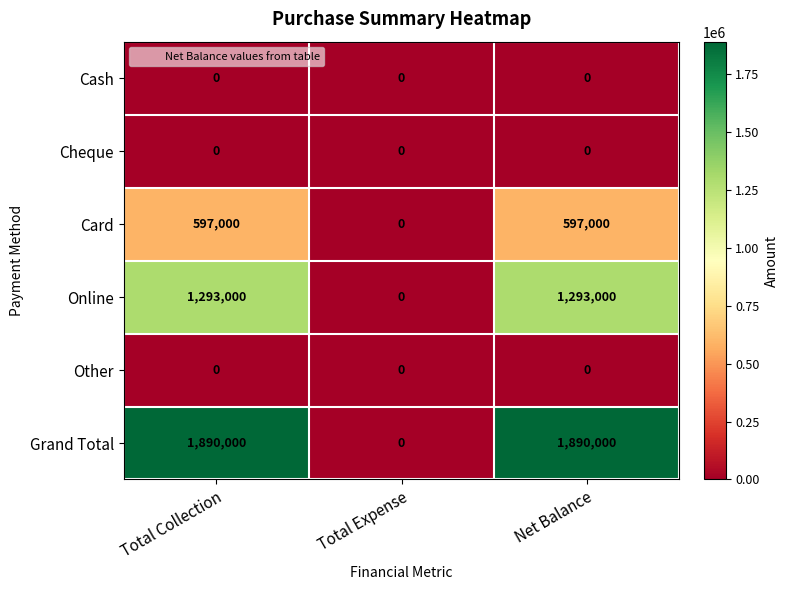

The Grand Total series shows 0 at Total Expense. True or false?

True